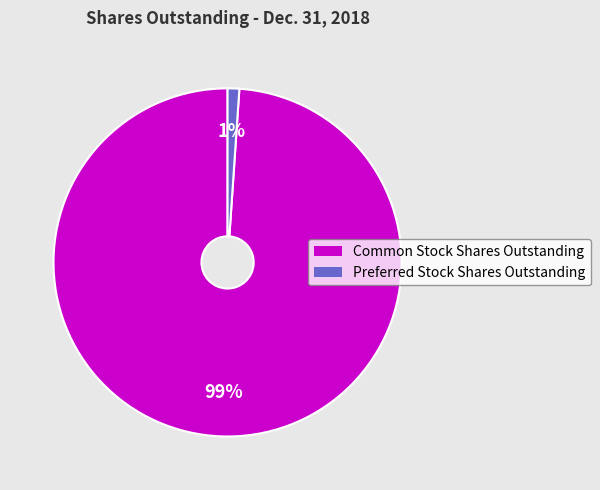

Is it true that Common Stock Shares Outstanding is 99% of the pie?

True